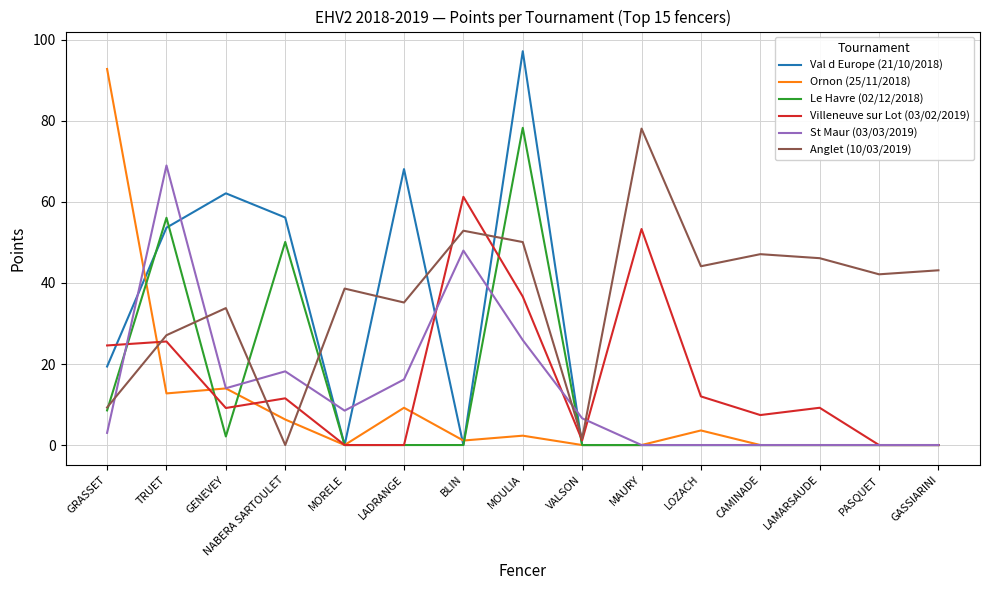

Between GENEVEY and MORELE, which series saw the biggest shift?

Val d Europe (21/10/2018)